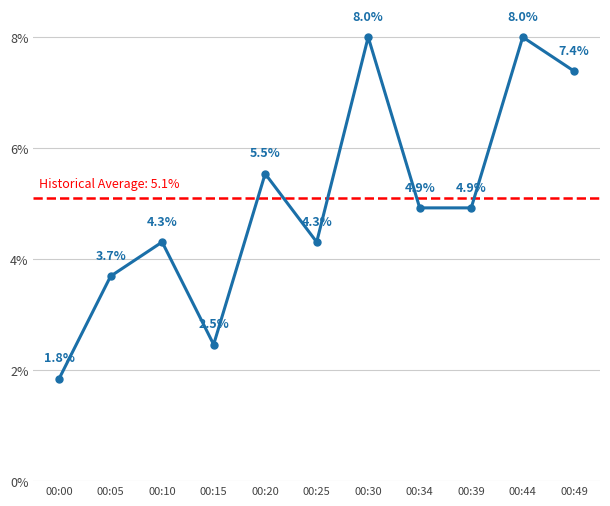

How many data points are less than 4?

3